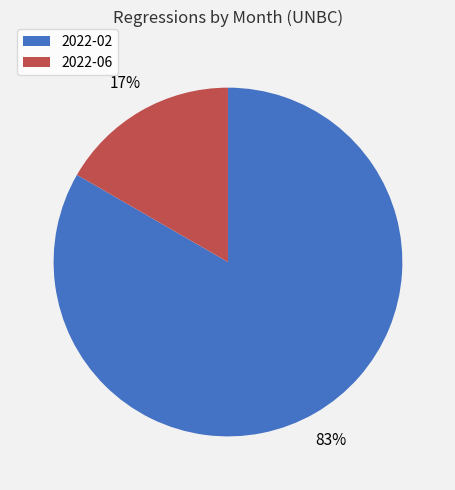

How many segments does this pie chart have?

2